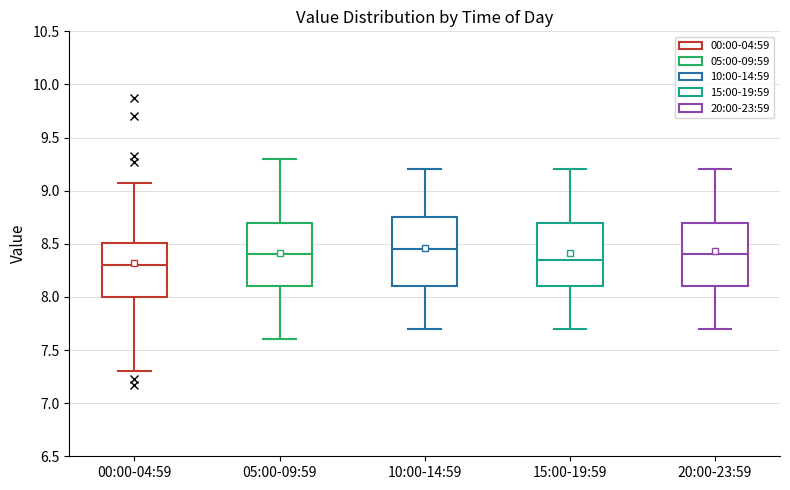

Comparing the boxes themselves (not the whiskers), which one is the tallest?

10:00-14:59